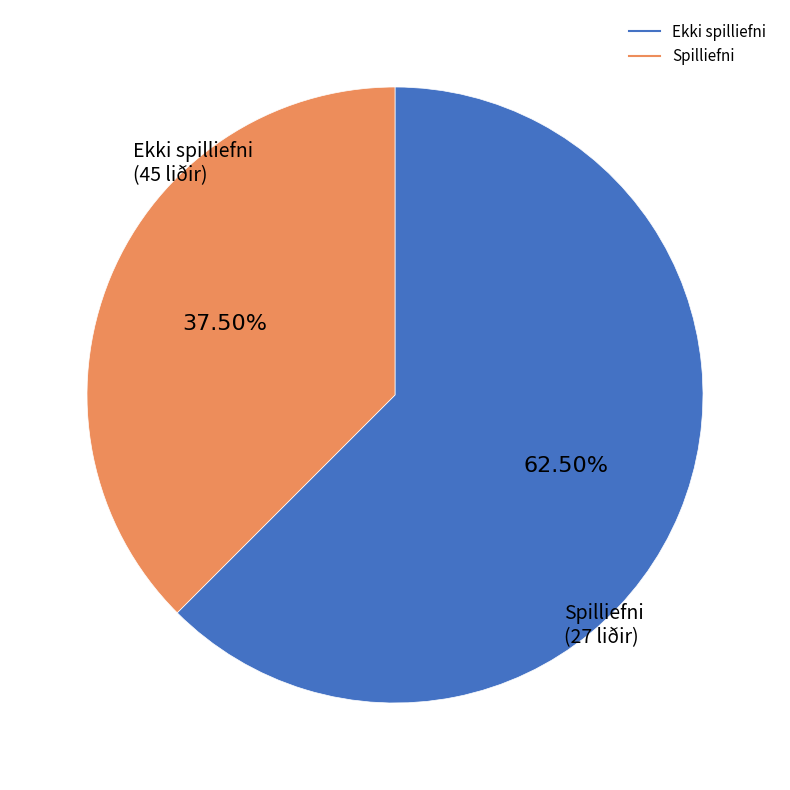

What is the ratio of the value at Ekki spilliefni to the value at Spilliefni?

1.7